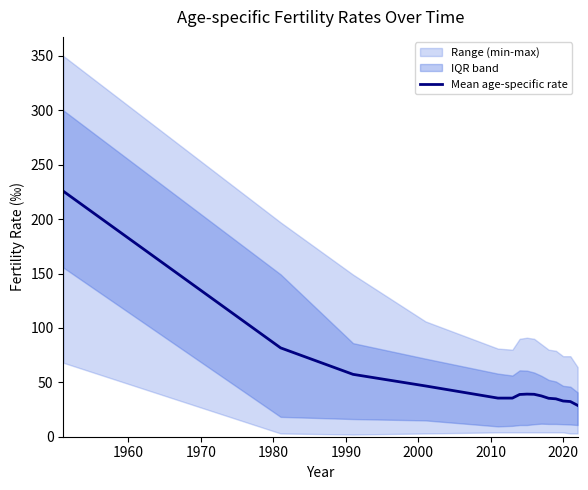

What is the highest value of the Mean age-specific rate series?

225.7